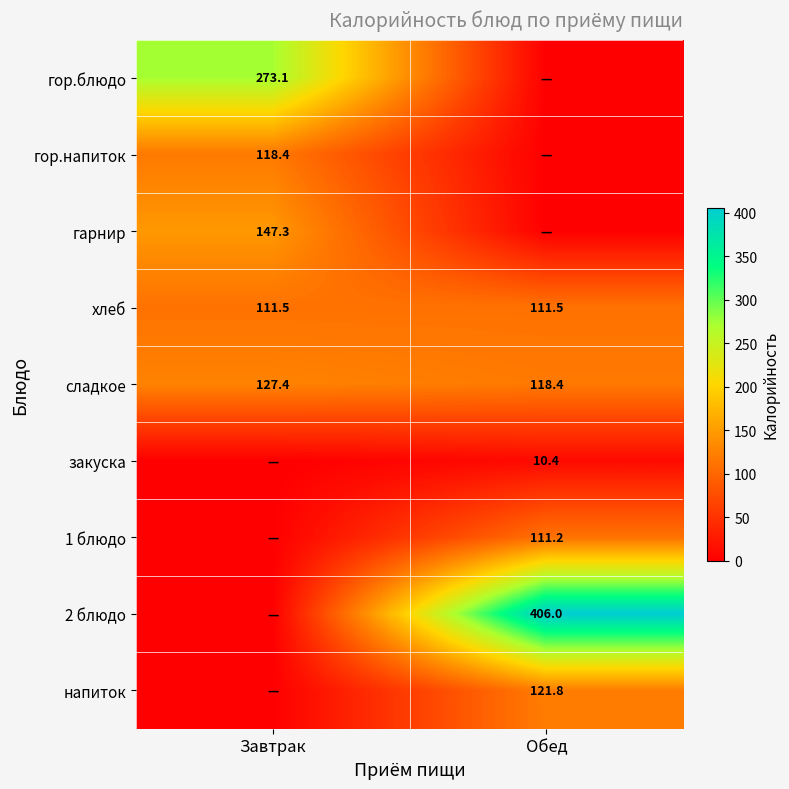

True or false: сладкое has a value of 222.8 at Завтрак.

False